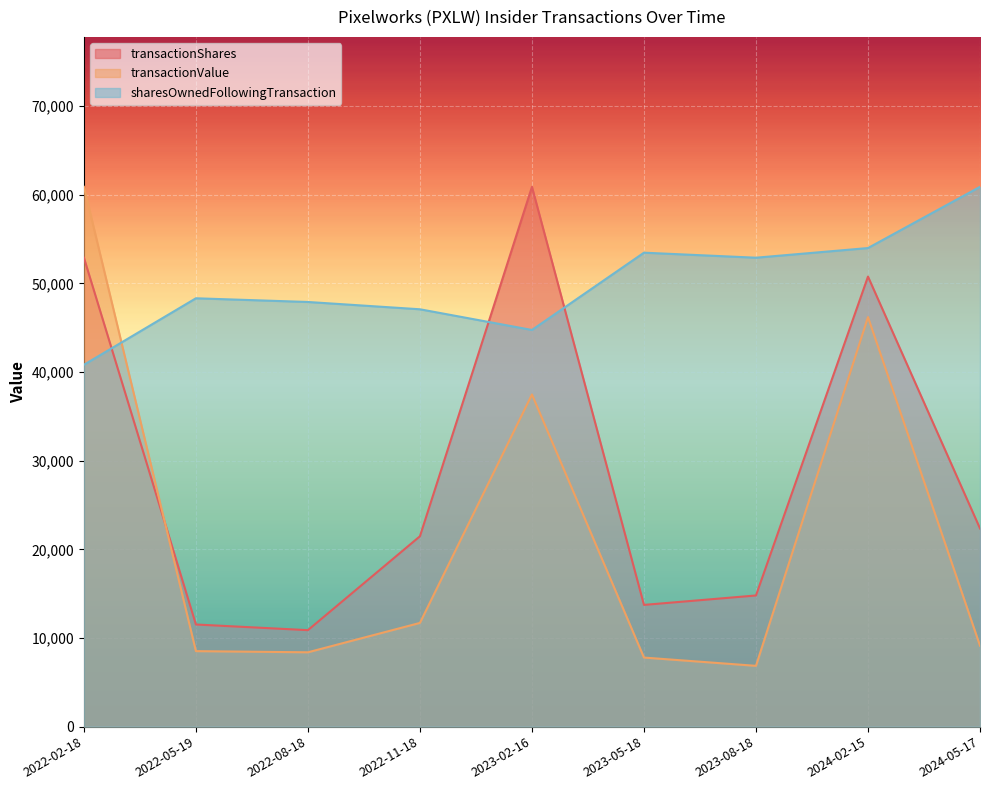

Read the transactionValue value at 2022-11-18.

11700.0